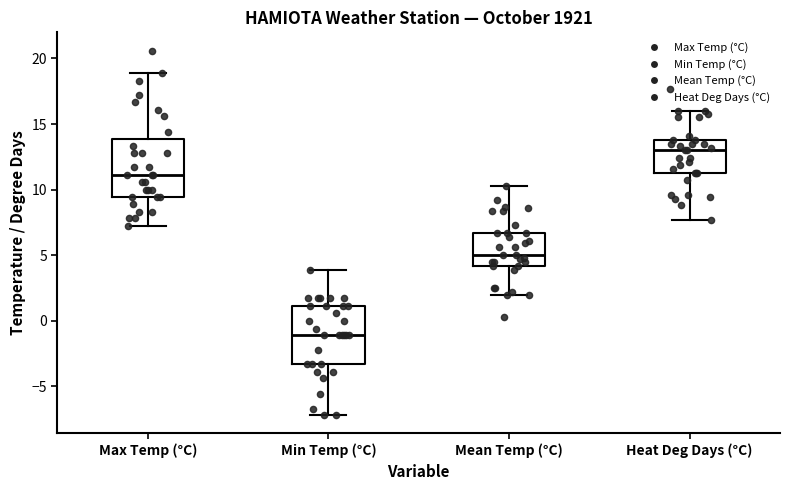

Where is the lower edge of the box for Heat Deg Days (°C) on the y-axis? The values are not printed on the chart, so give them approximately, as read against the axis.

11.5